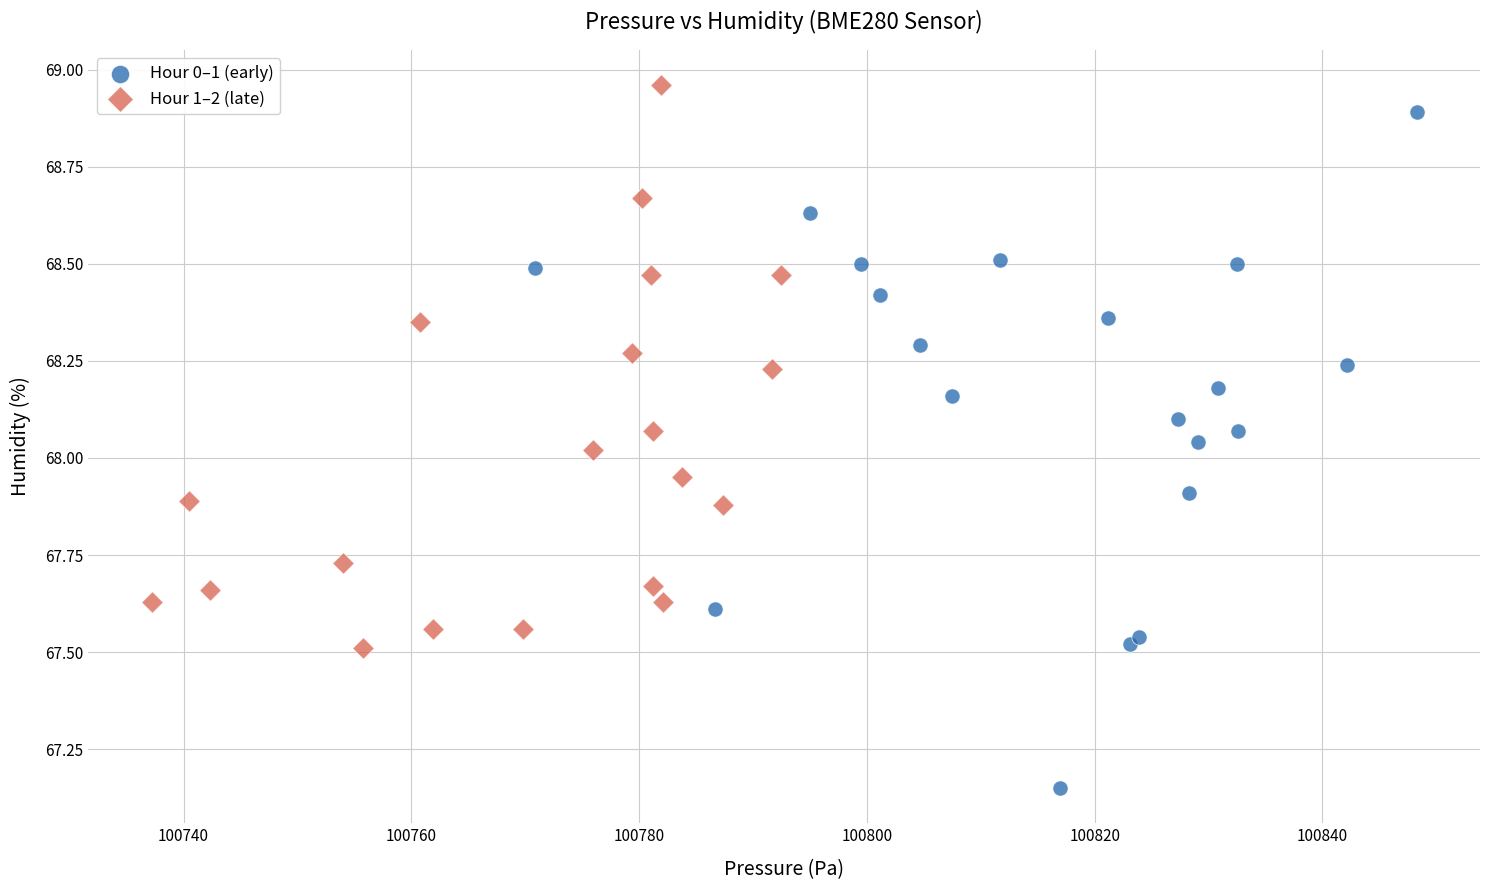

Which series reaches the maximum Y coordinate?

Hour 1–2 (late)